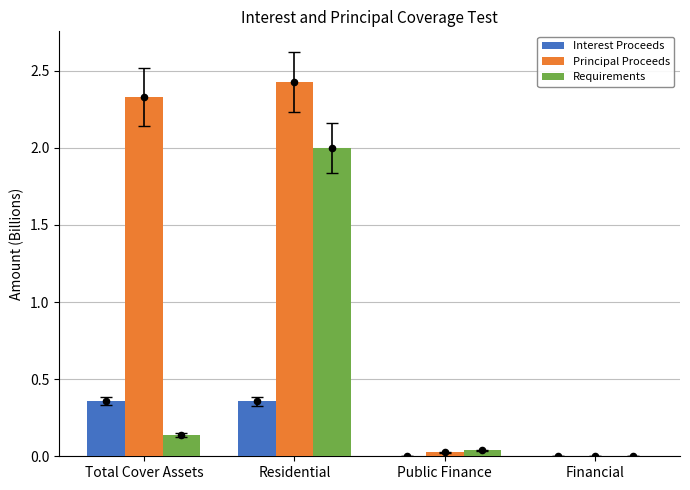

At how many categories does at least one series exceed 0?

3